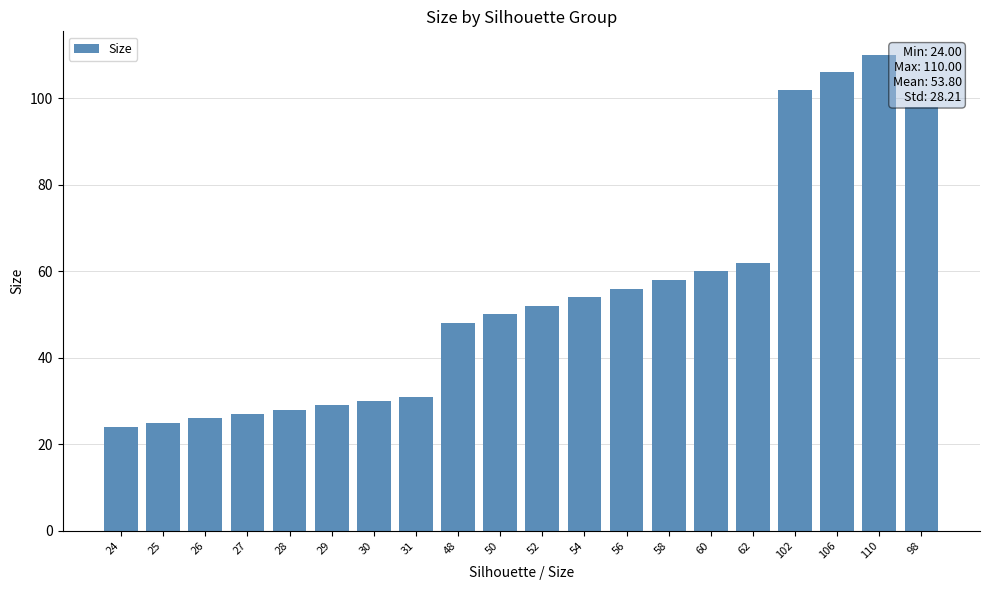

Between 62 and 56, which is larger?

62